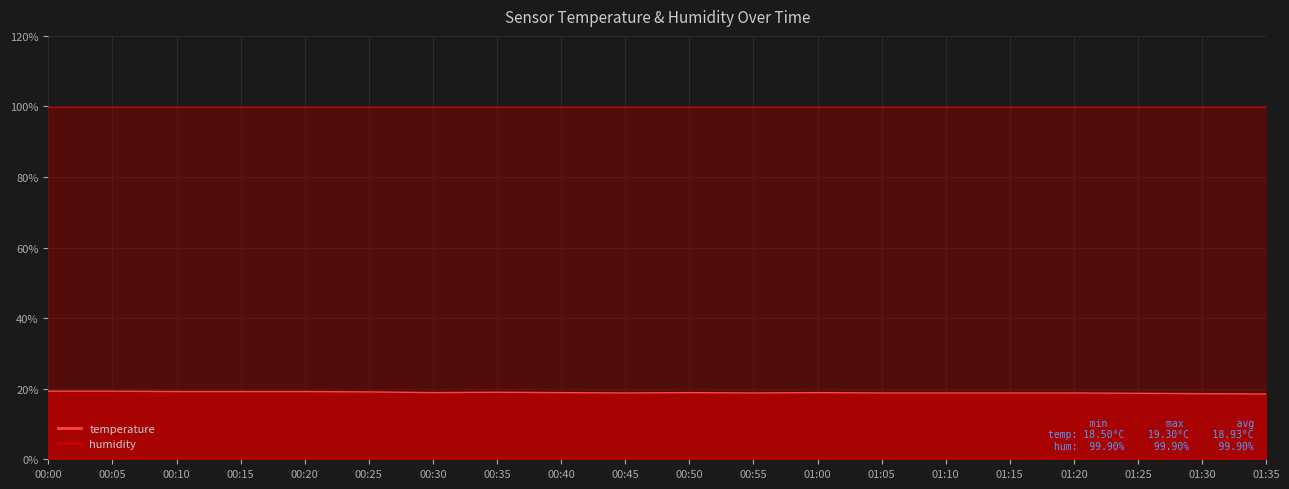

Which category has the highest value across all series?

00:00